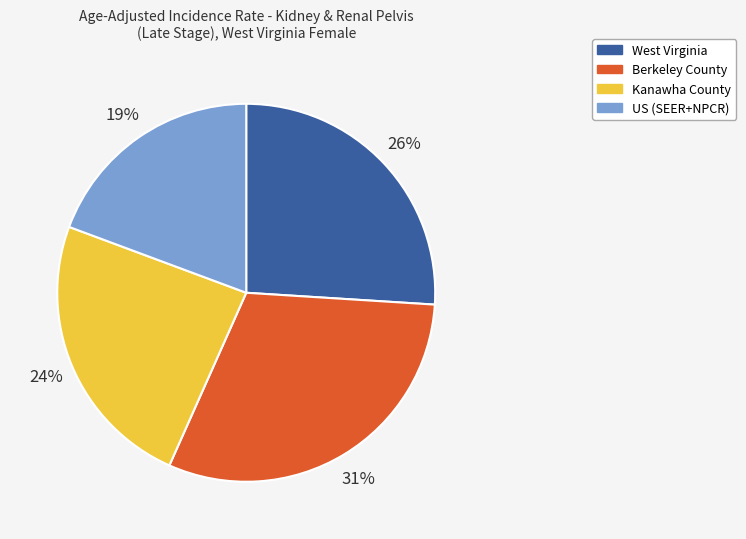

The US (SEER+NPCR) slice represents 19% of the pie. True or false?

True